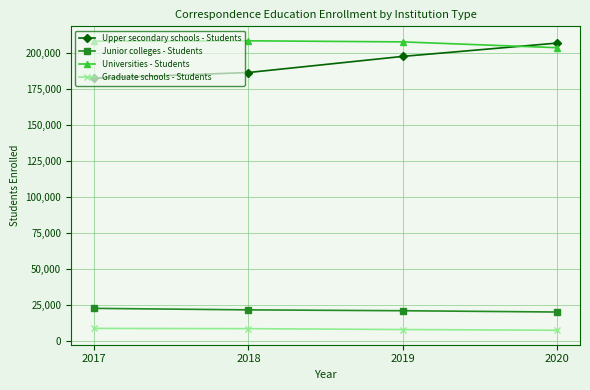

Which series has the largest total across all categories?

Universities - Students